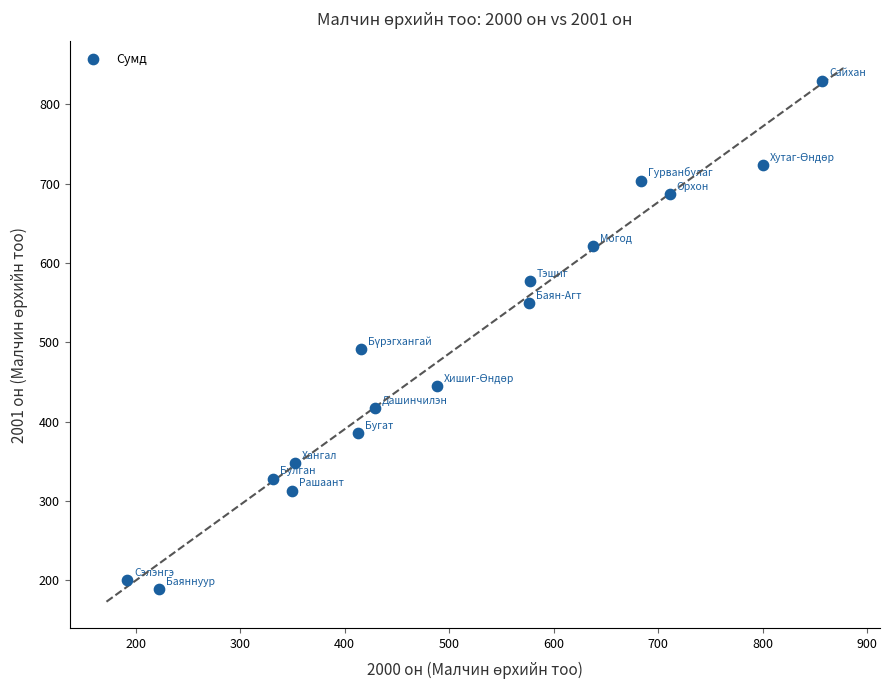

What Y value in the scatter plot is closest to 509?

491